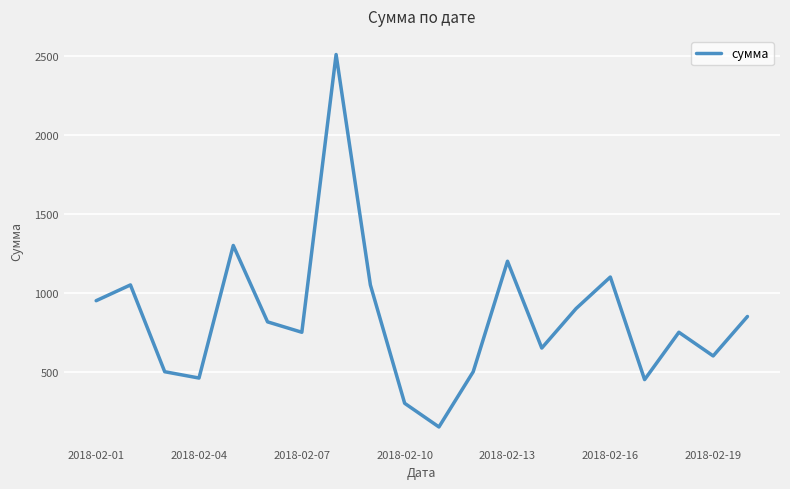

What is the difference between the maximum and minimum values?

2360